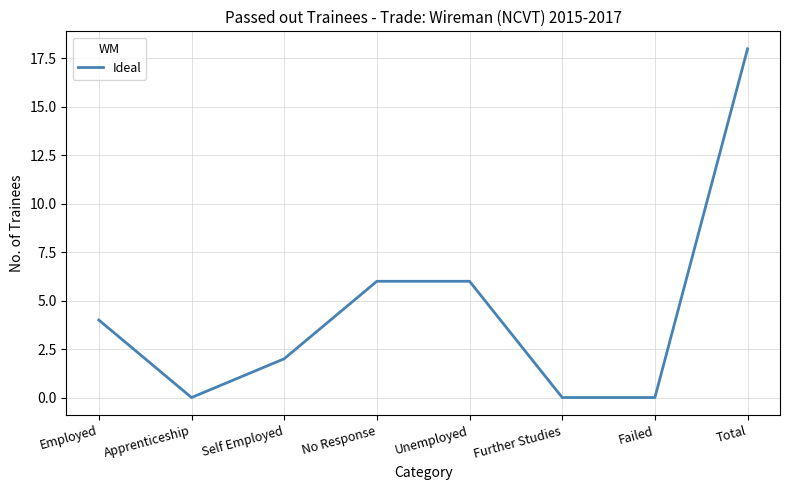

Count the number of data series in this chart.

1